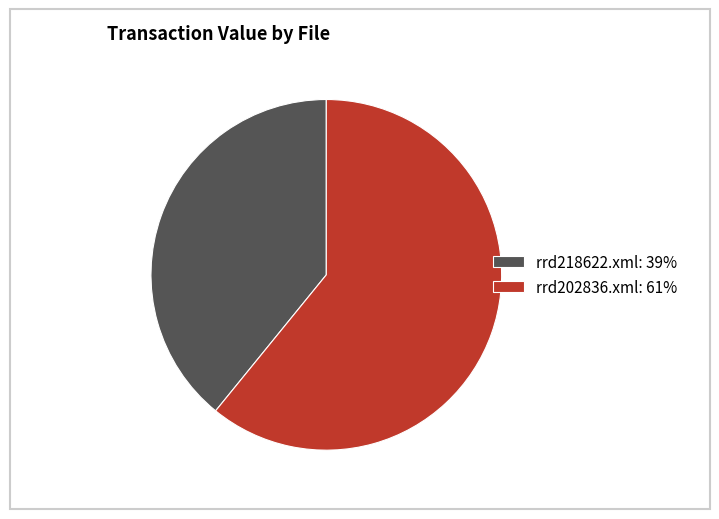

True or false: rrd218622.xml: 39% accounts for 34% of the total.

False